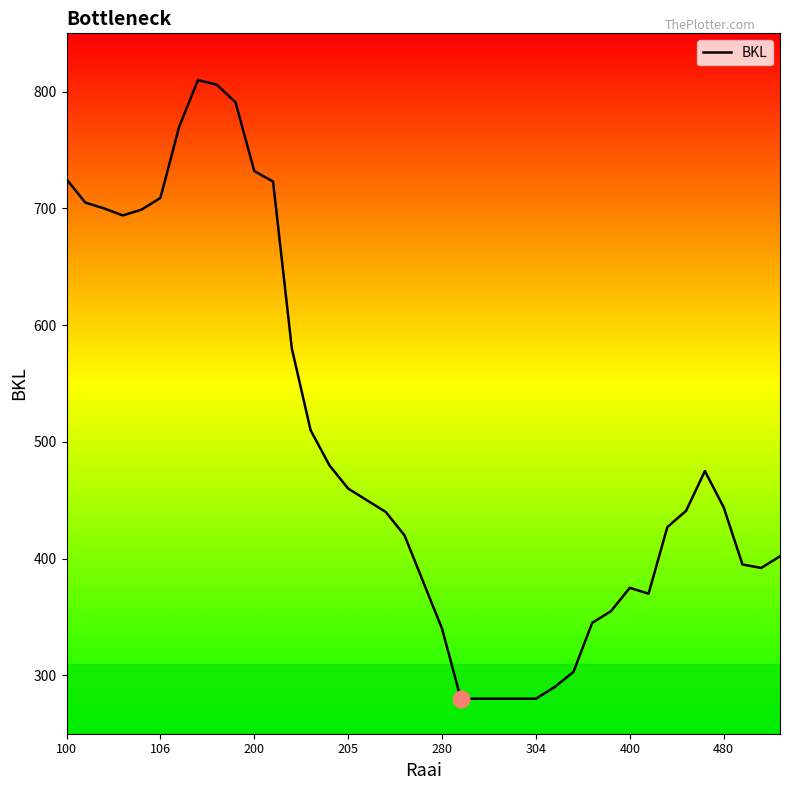

What is the difference between the maximum and minimum values?

530